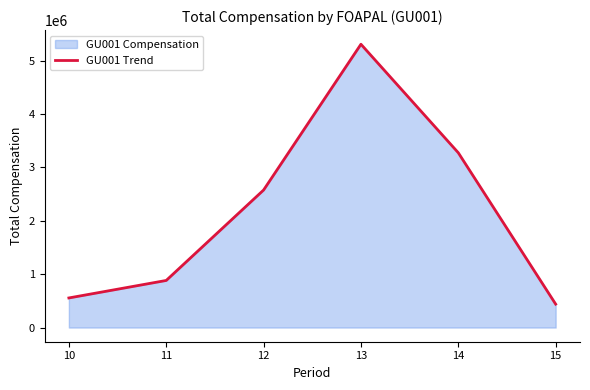

Reading right to left, extract all data points from this chart.

15=438987.5	14=3273854.0	13=5306676.9	12=2576078.8	11=882296.6	10=554479.0